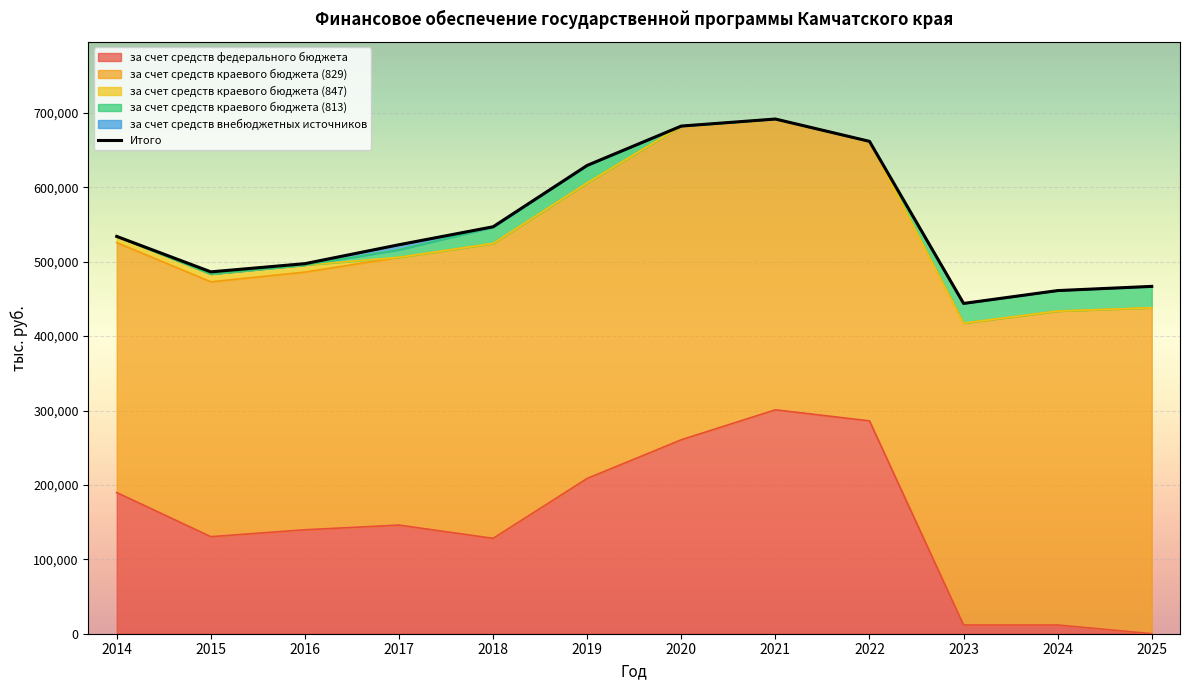

How many lines are shown in the chart?

1